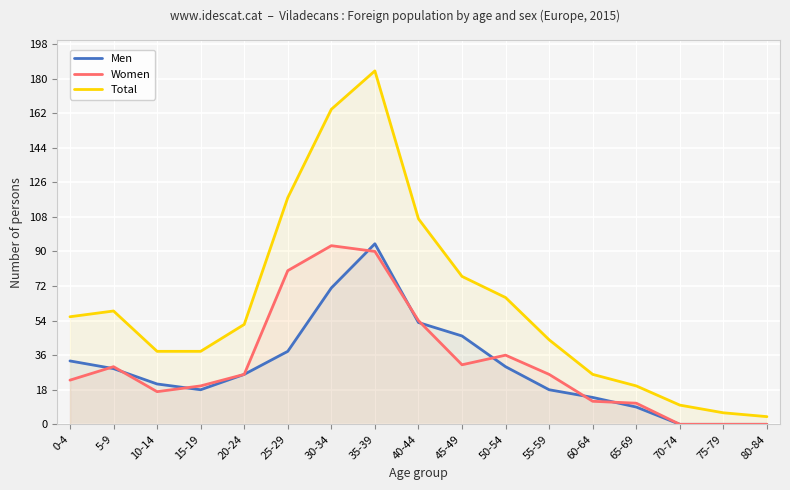

Is it true that Women equals 80 at 25-29?

True